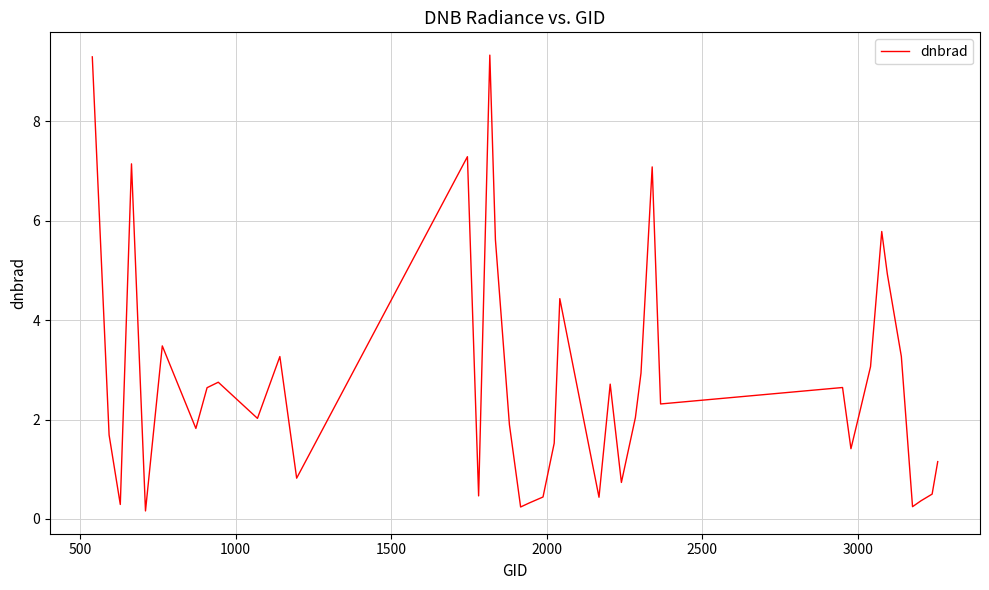

What is the maximum value shown in the chart?

9.3